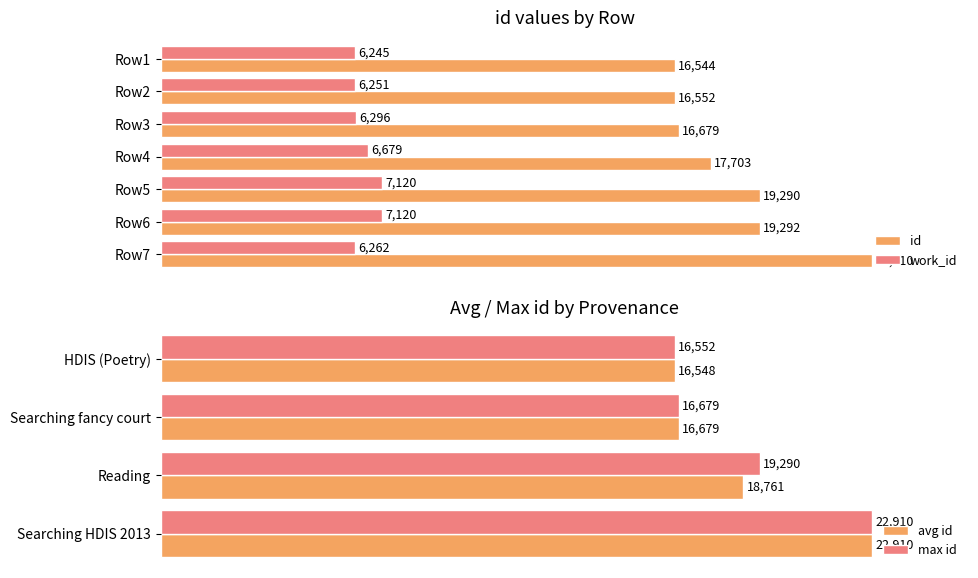

At which label is work_id closest to 6682?

Row4